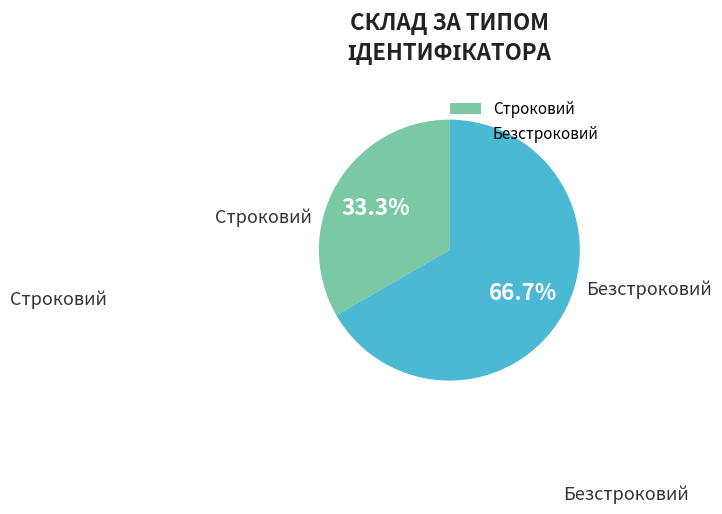

To the nearest percent, what percentage of the pie is Строковий?

33%